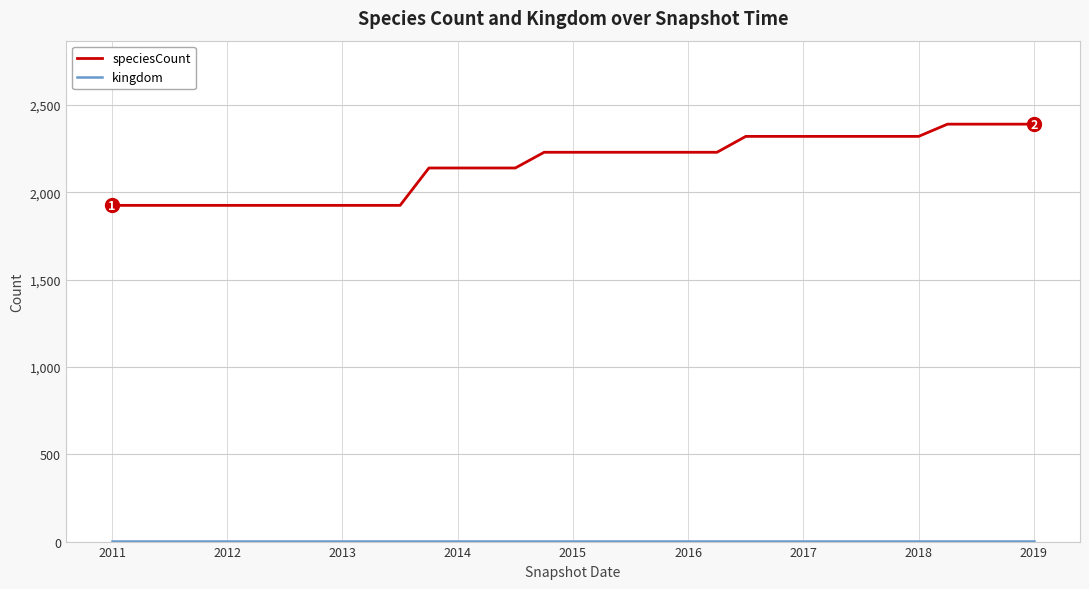

Which series has the largest range (max minus min)?

speciesCount